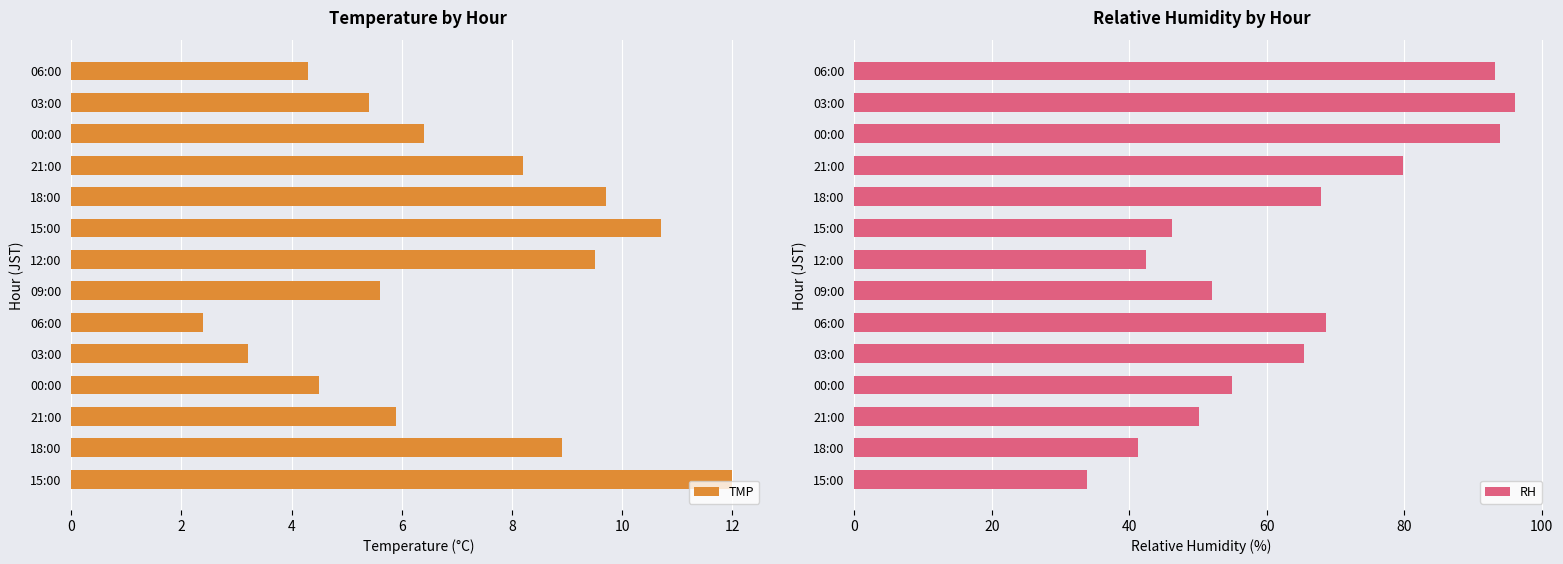

Which series has the widest spread of values?

RH